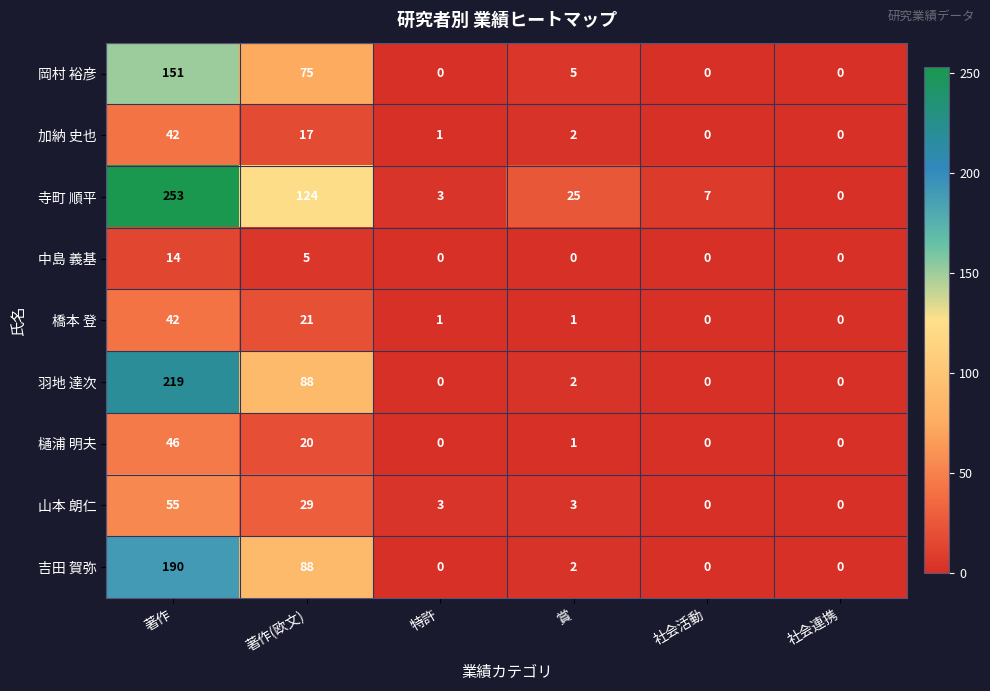

Between 賞 and 社会活動, which series saw the biggest shift?

寺町 順平